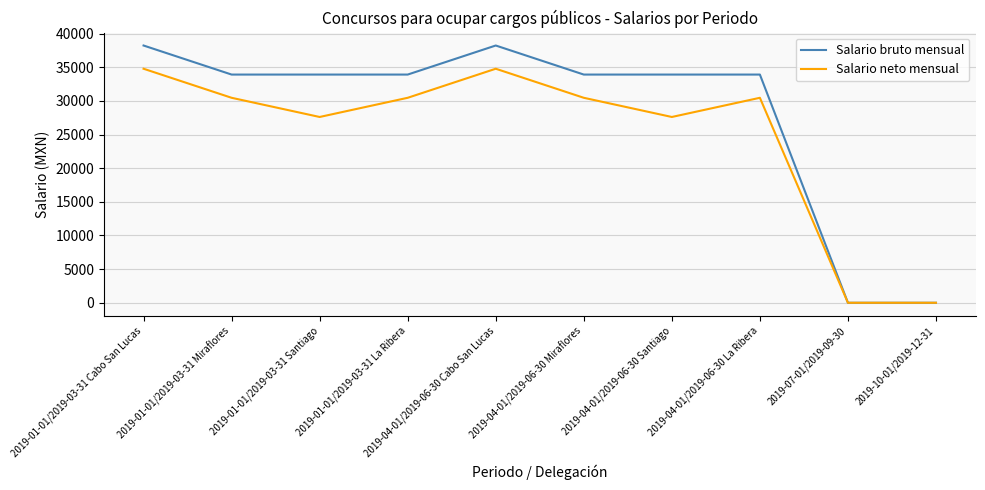

True or false: Salario bruto mensual has a value of 33918.0 at 2019-01-01/2019-03-31 La Ribera.

True